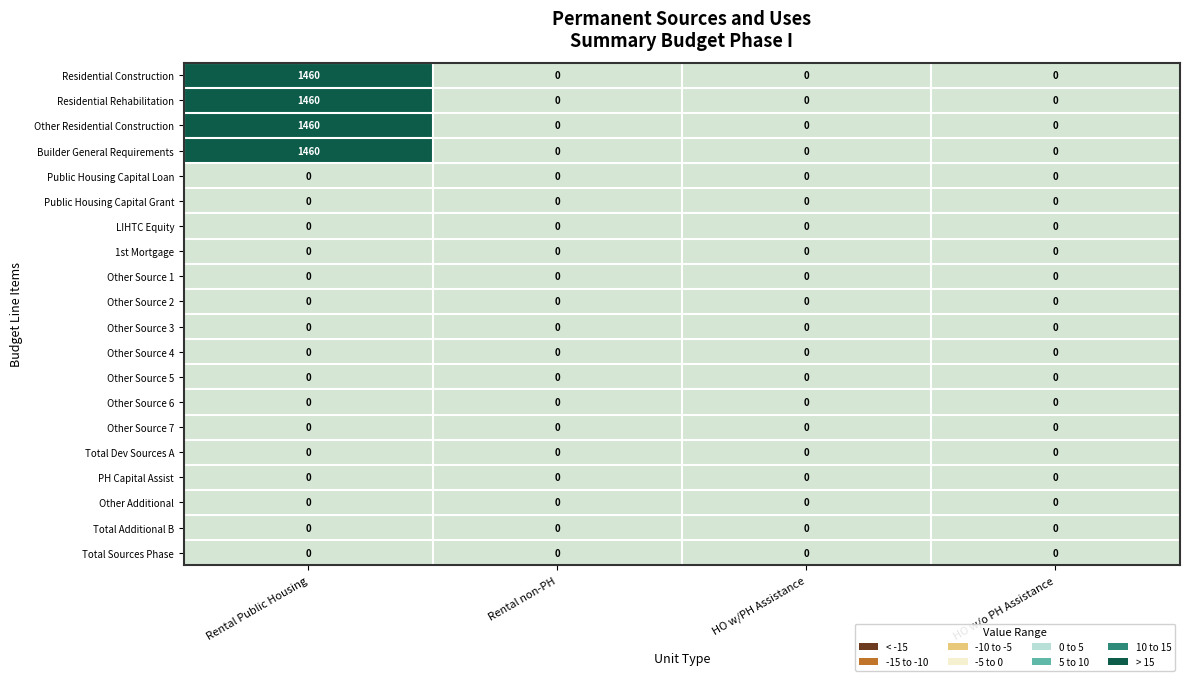

Is it true that PH Capital Assist equals 0 at Rental non-PH?

True